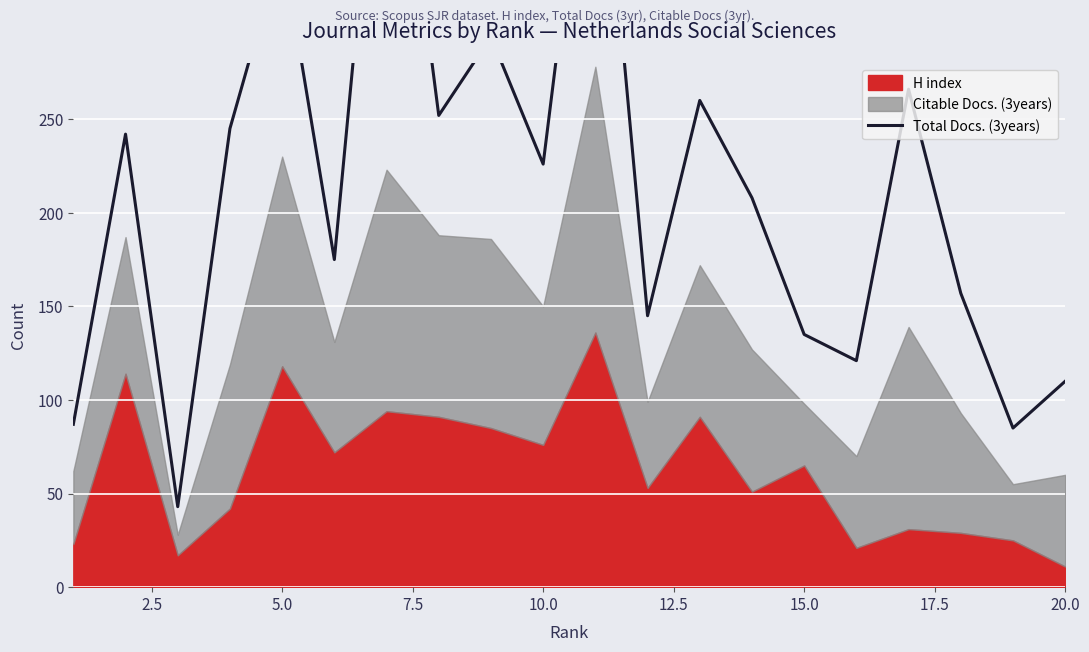

What is the greatest value displayed?

469